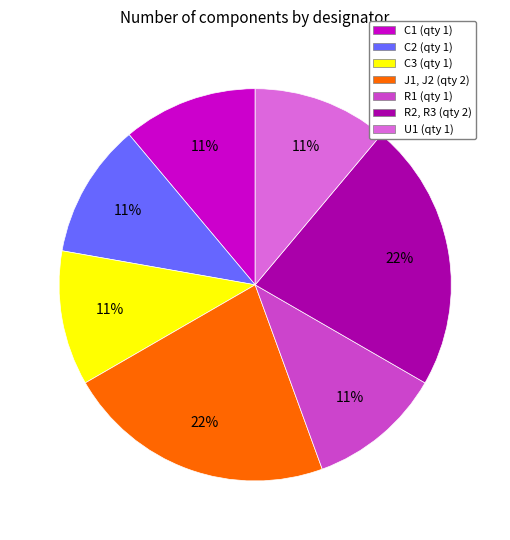

To the nearest percent, what portion does C1 represent?

11%